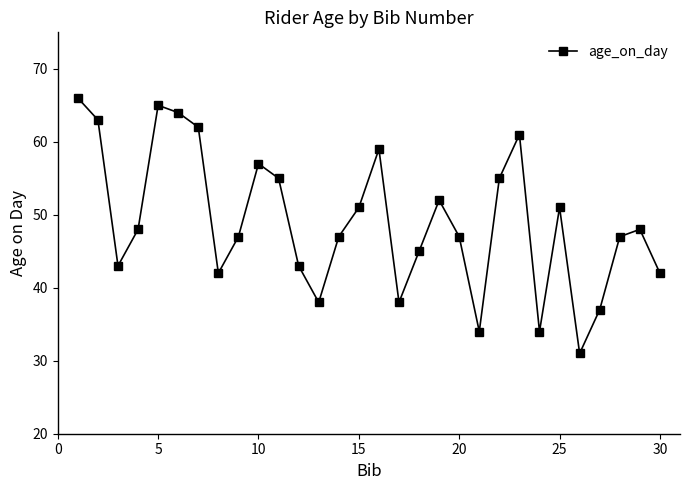

How many interior local peaks (higher than both neighbors) does the data have?

7